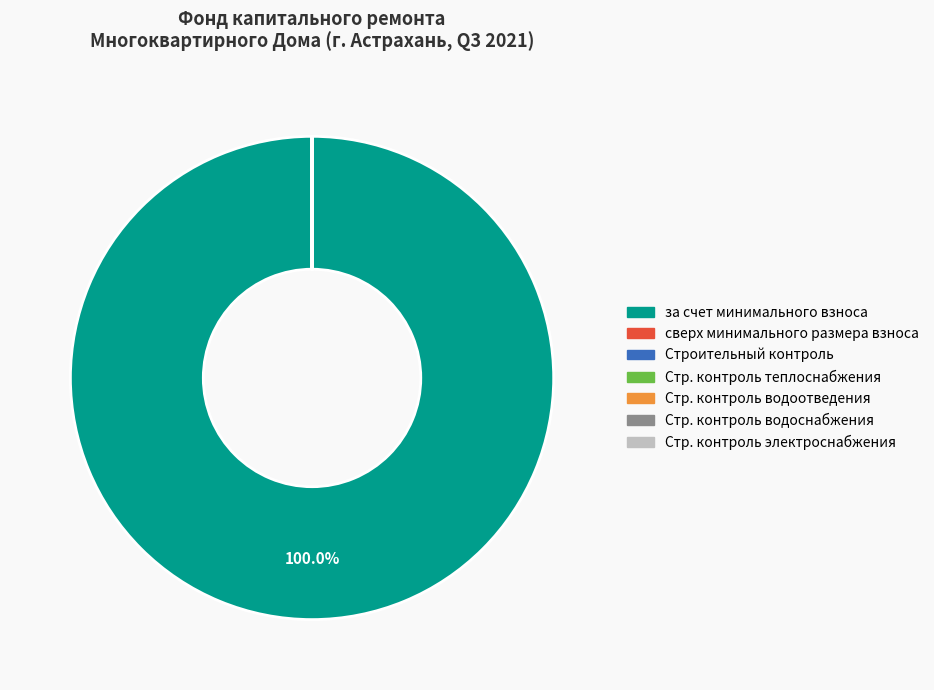

Is there any slice that represents more than half of the pie?

Yes